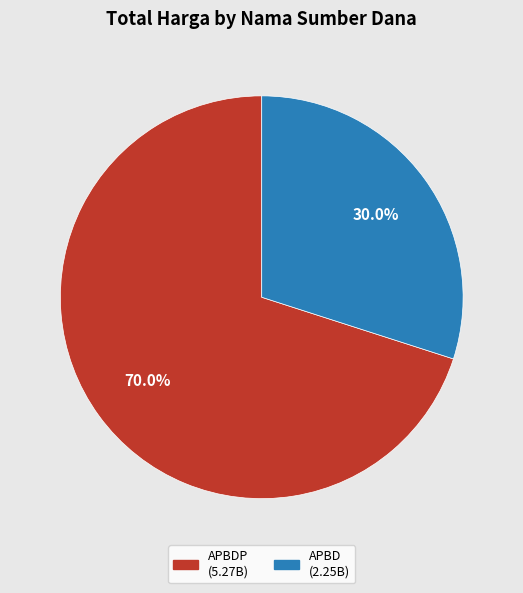

Does any single category account for the majority?

Yes